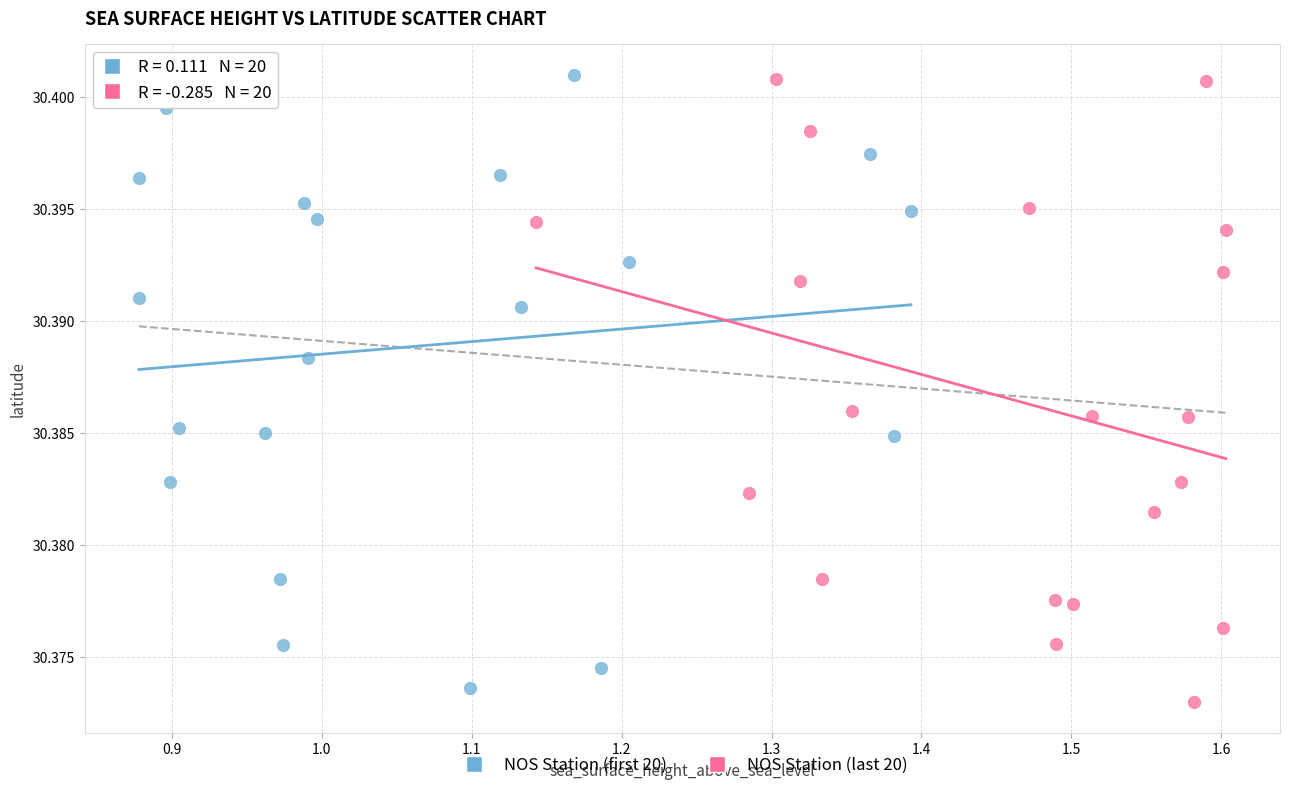

What are all the series names shown in the legend?

NOS Station (first 20), NOS Station (last 20)